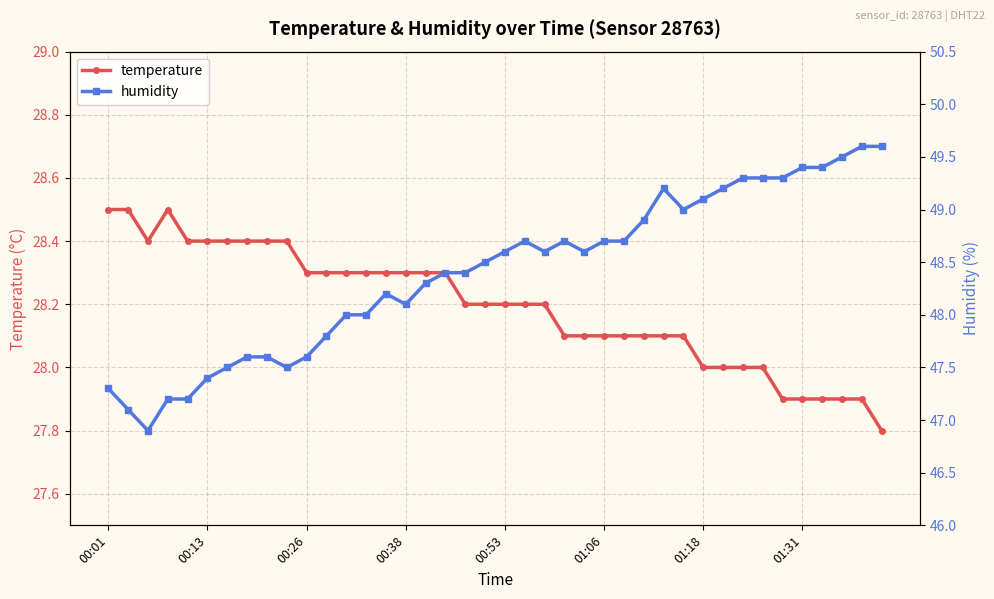

What is the highest value of the humidity series?

49.6